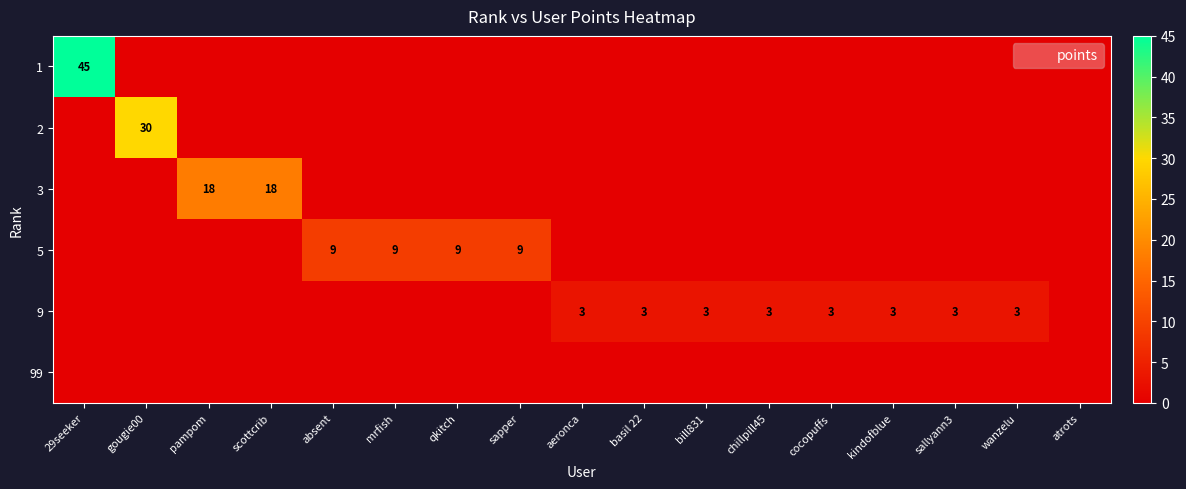

How many categories are shown in the chart?

17